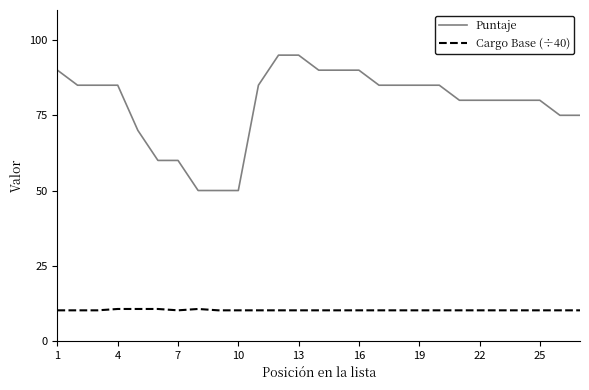

Rank the series by their maximum value, from highest to lowest.

Puntaje, Cargo Base (÷40)